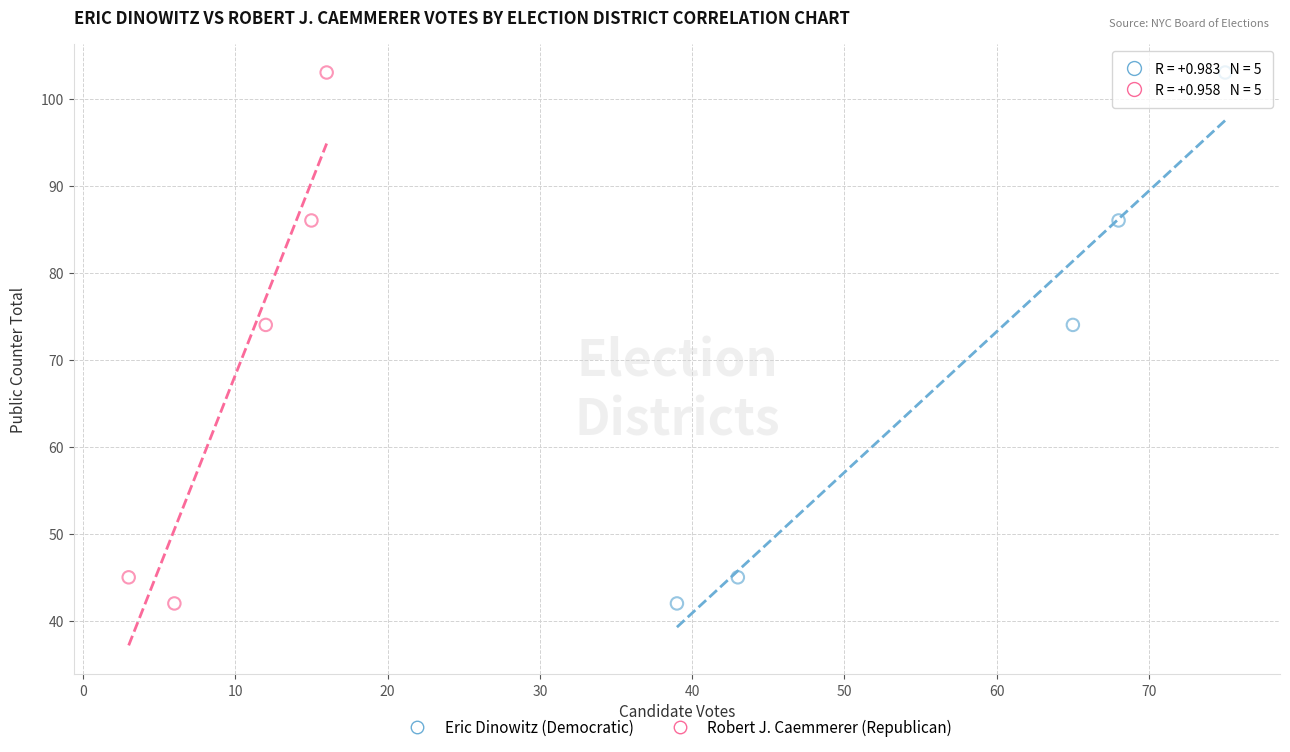

What are all the series names shown in the legend?

Eric Dinowitz (Democratic), Robert J. Caemmerer (Republican)